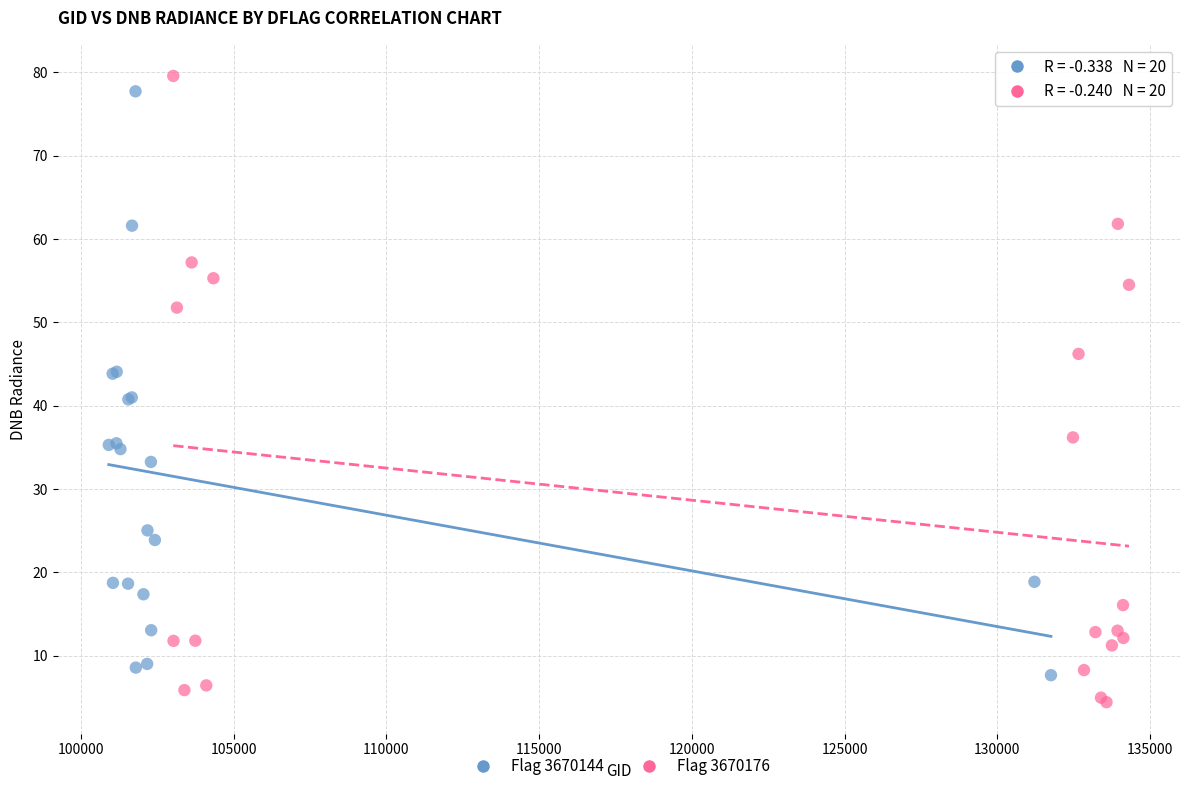

Which series has the largest Y range (max minus min)?

Flag 3670176